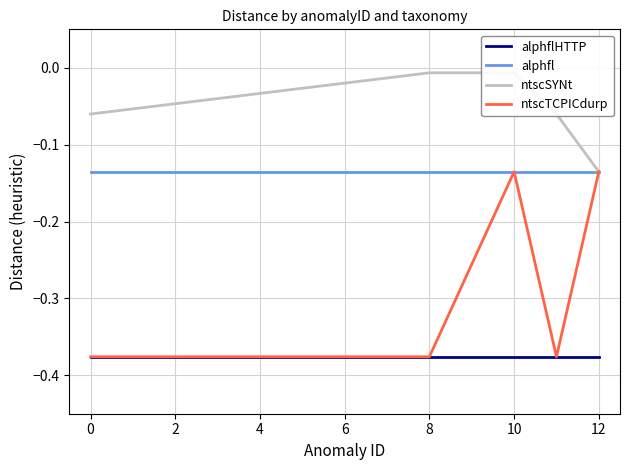

True or false: alphfl and alphflHTTP intersect in this chart.

False